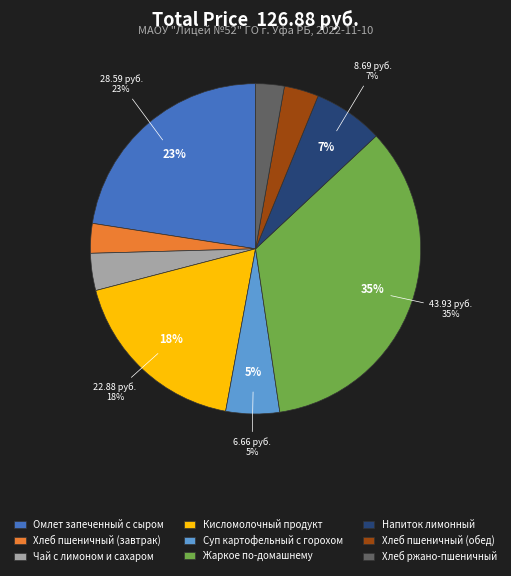

To the nearest percent, what is the difference between the largest and smallest slice percentages?

32%